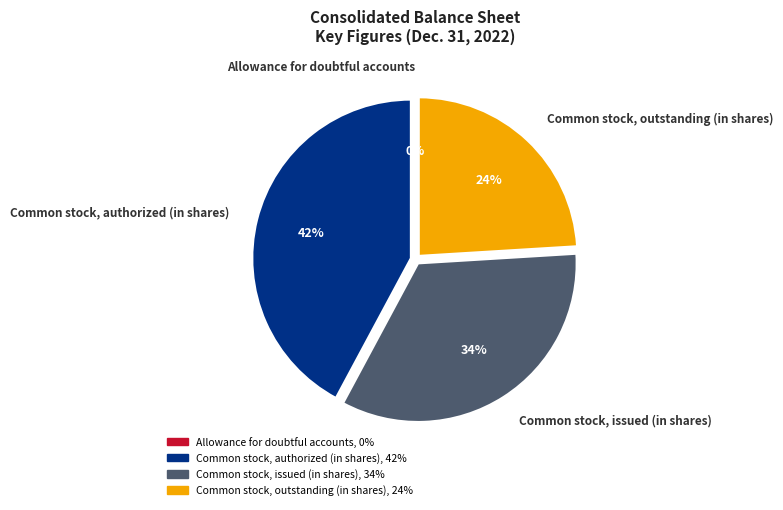

What is the ratio of the value at Common stock, issued (in shares) to the value at Common stock, authorized (in shares)?

0.8